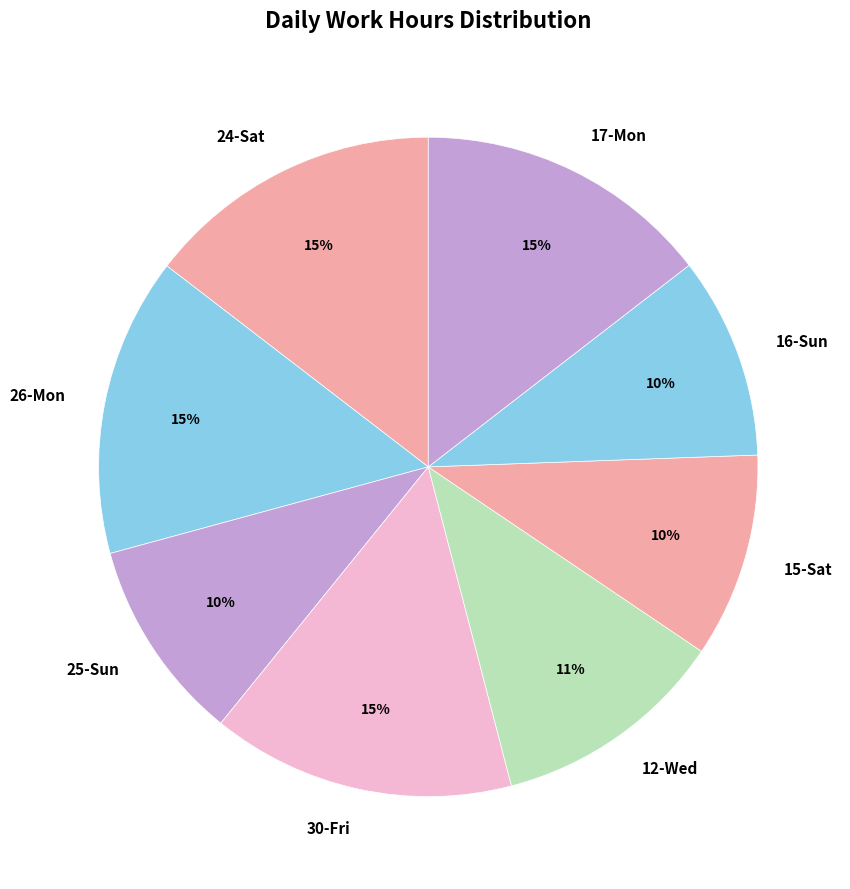

True or false: 12-Wed accounts for 1% of the total.

False